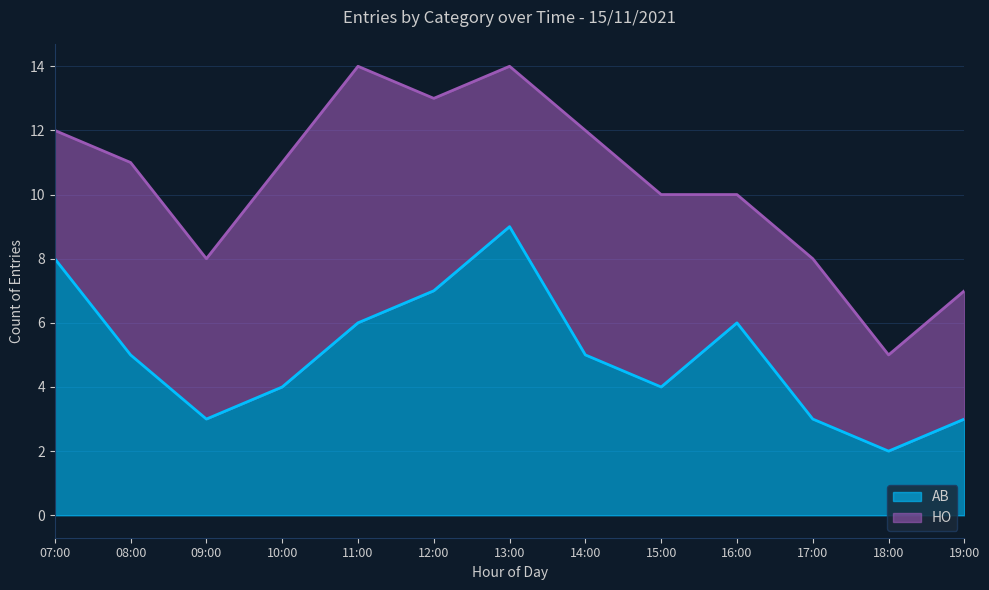

At which category does the chart reach its peak across all series?

13:00